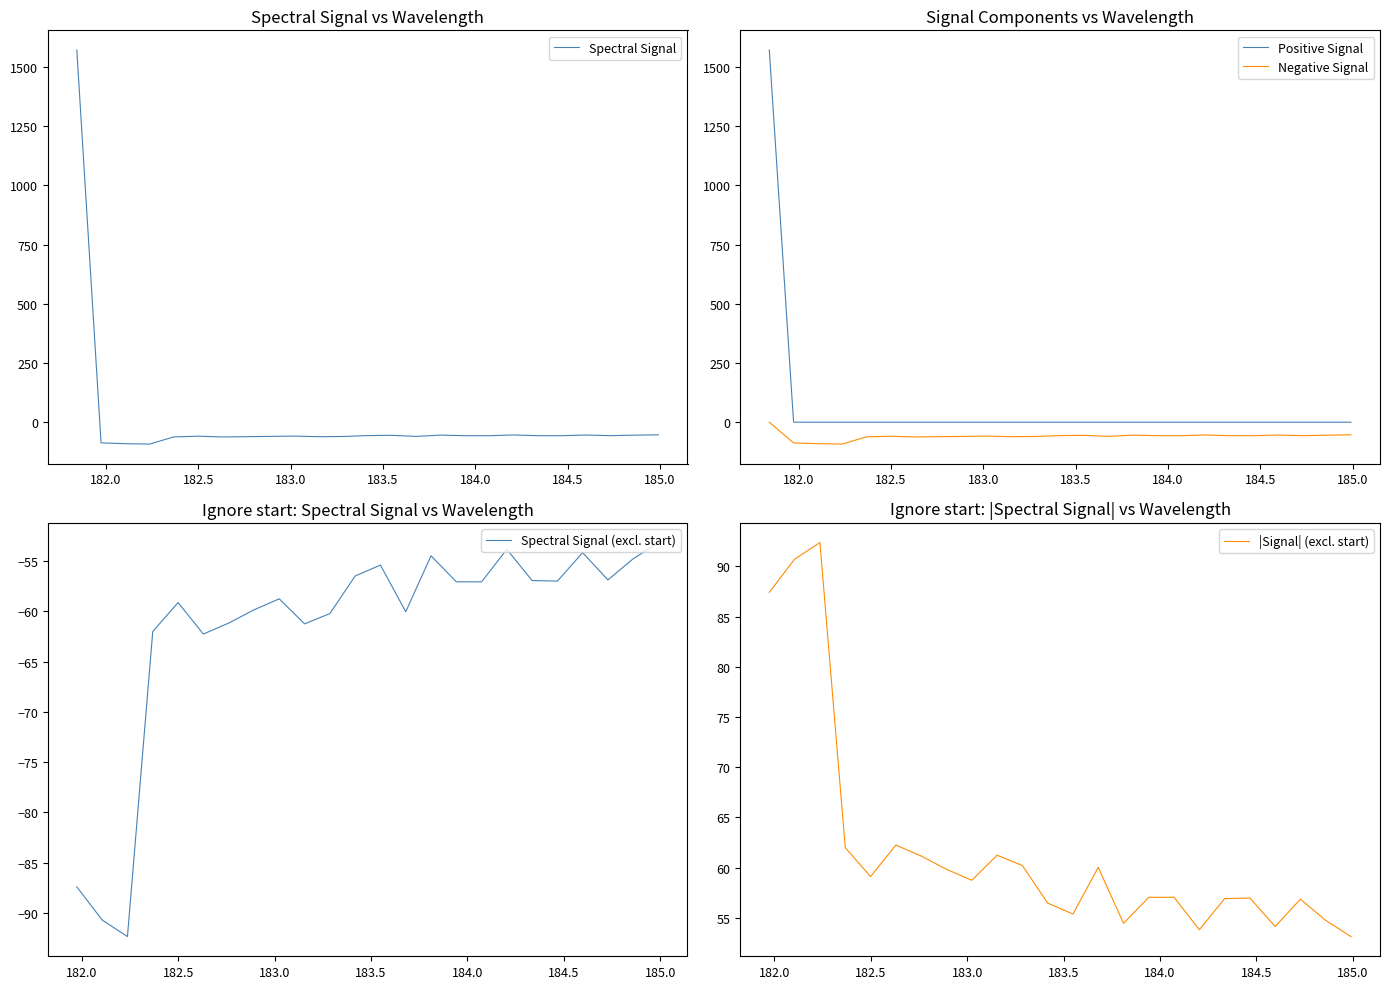

What is the minimum value for Spectral Signal?

-92.4